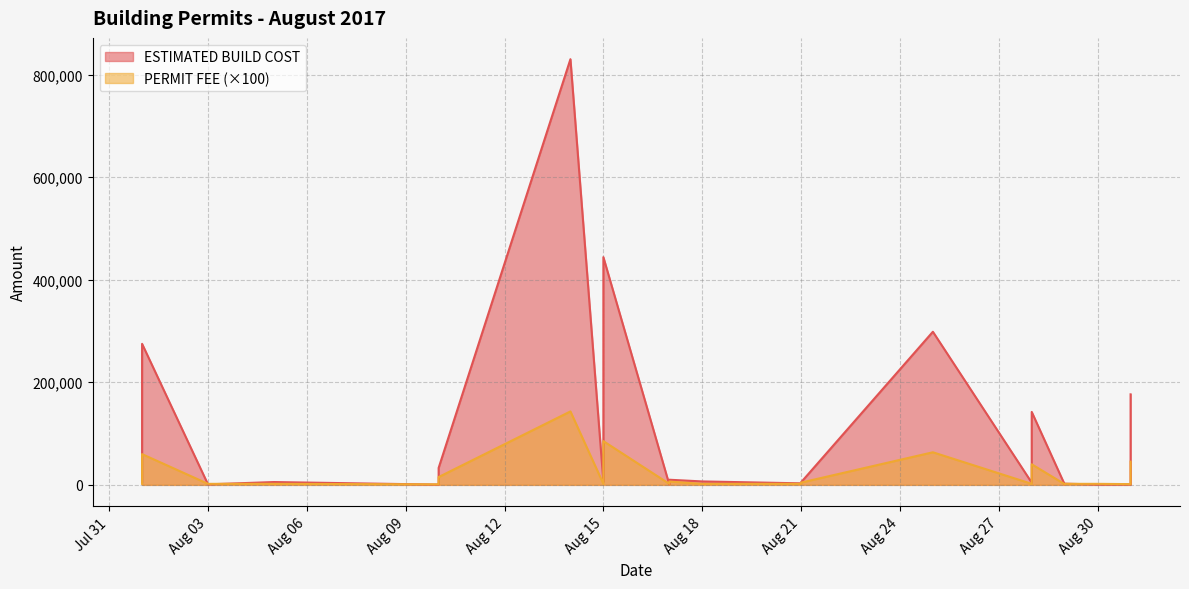

What is the label of the 25th point from the left?

2017-08-29